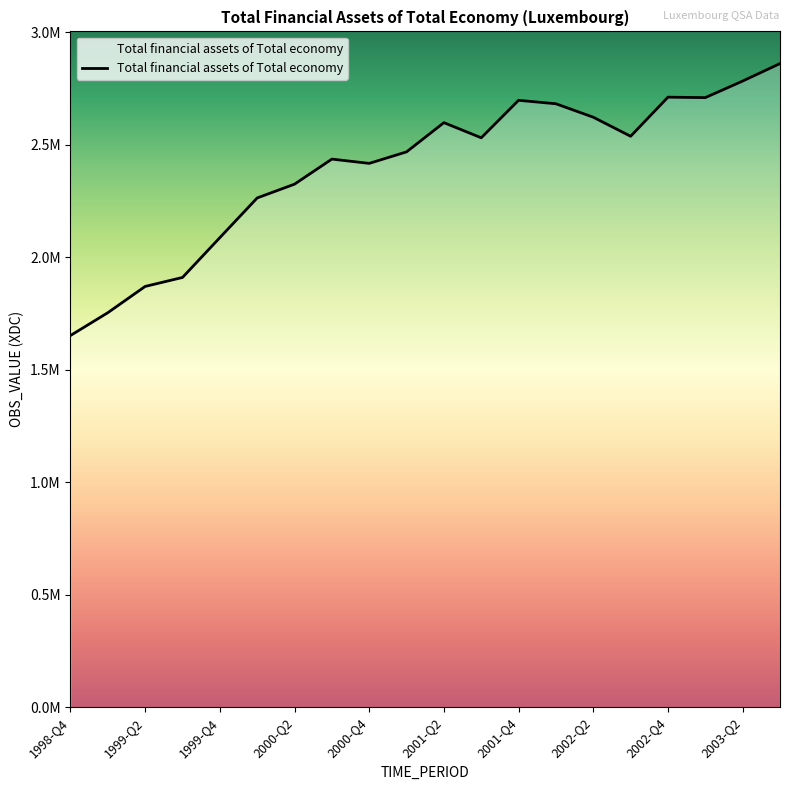

List the labels in order of value, smallest first.

1998-Q4, 1999-Q1, 1999-Q2, 1999-Q3, 1999-Q4, 2000-Q1, 2000-Q2, 2000-Q4, 2000-Q3, 2001-Q1, 2001-Q3, 2002-Q3, 2001-Q2, 2002-Q2, 2002-Q1, 2001-Q4, 2003-Q1, 2002-Q4, 2003-Q2, 2003-Q3